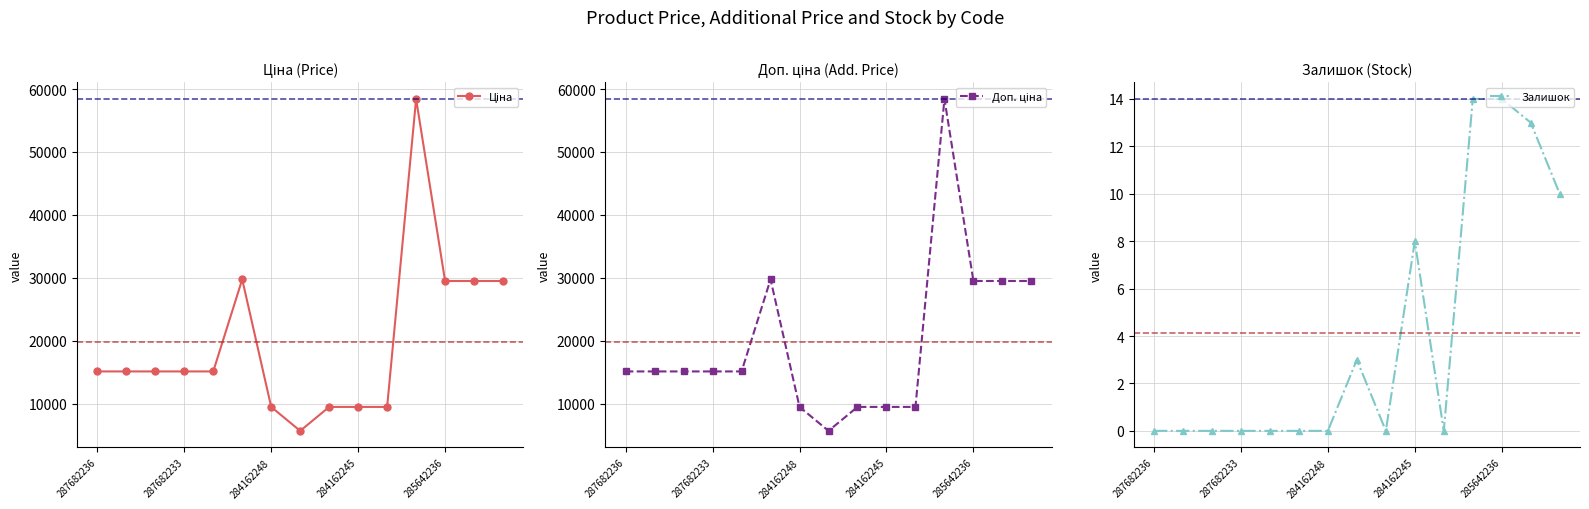

Rank the series at 5 from lowest to highest value.

Залишок, Ціна, Доп. ціна